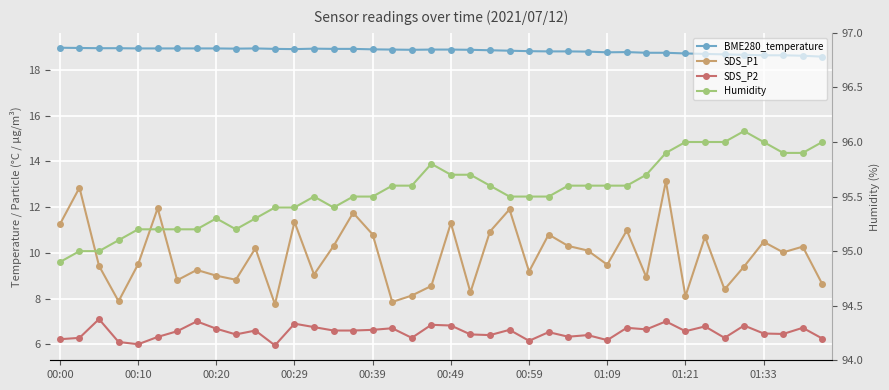

Between 26 and 01:09, which is larger?

01:09